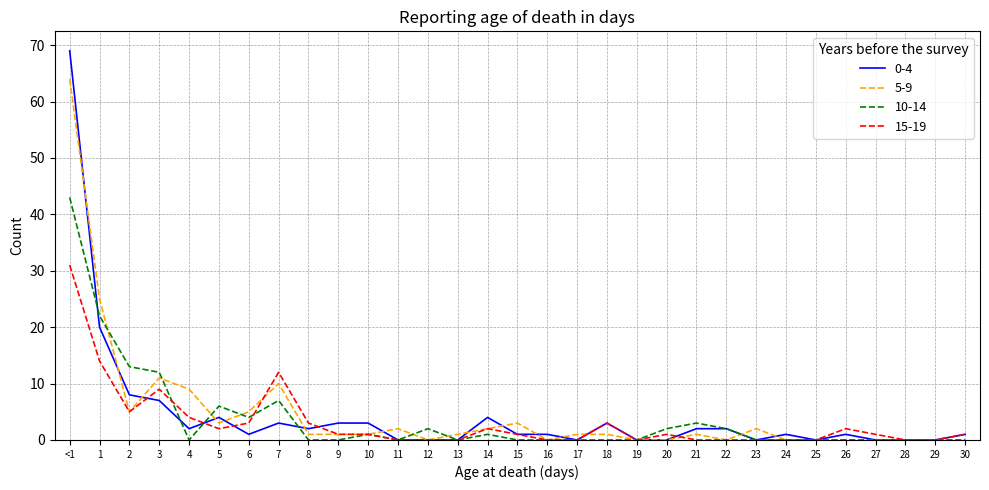

Does the chart display data point markers on the line(s)?

No